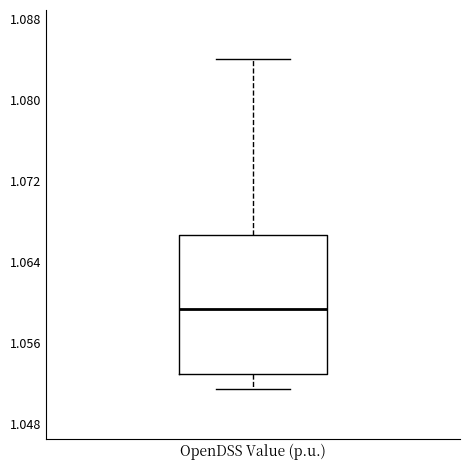

Where does the median line of the box for OpenDSS Value (p.u.) sit on the y-axis? The values are not printed on the chart, so give them approximately, as read against the axis.

1.059